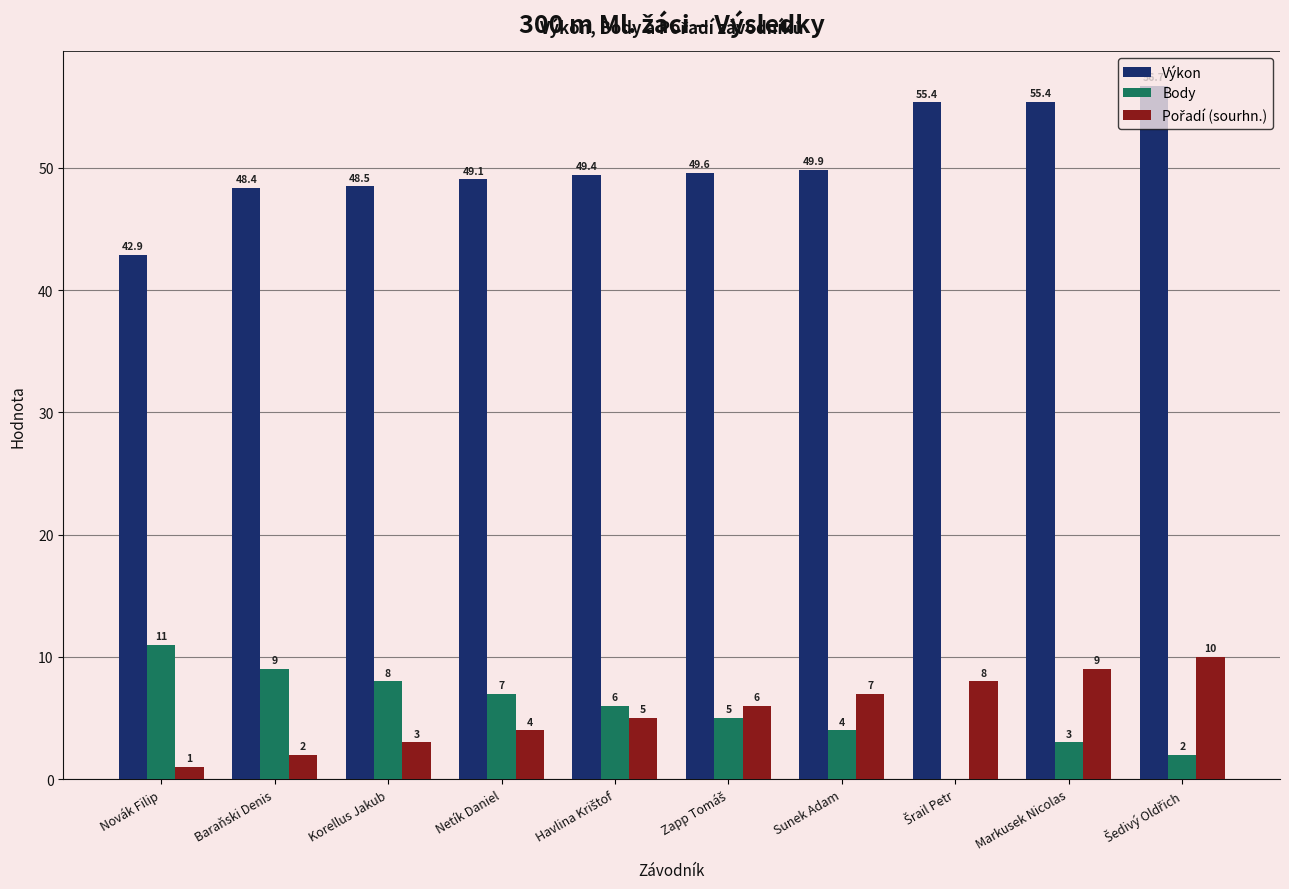

What value does the Výkon series have at Markusek Nicolas?

55.4